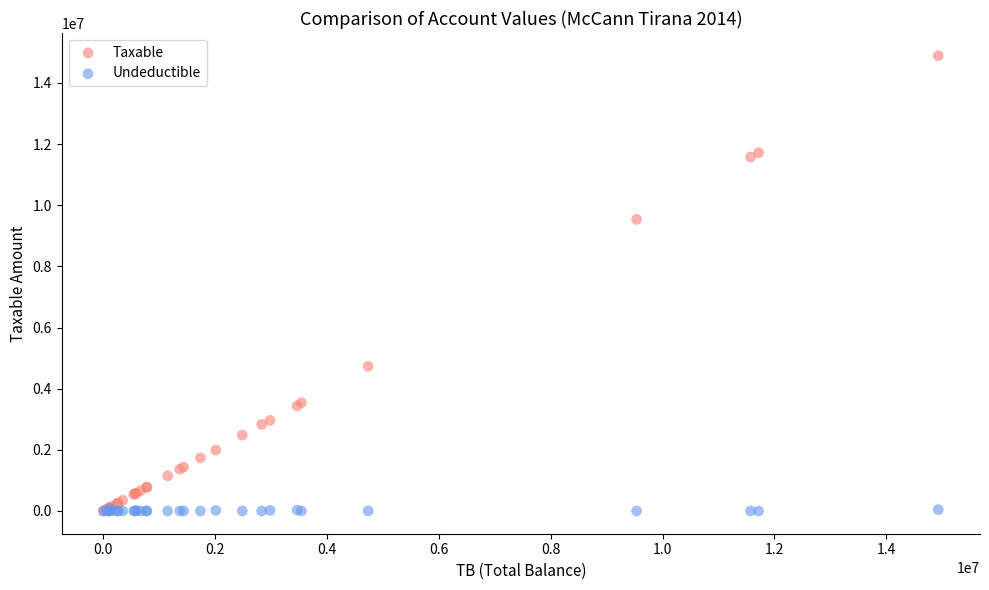

What are all the series names shown in the legend?

Taxable, Undeductible